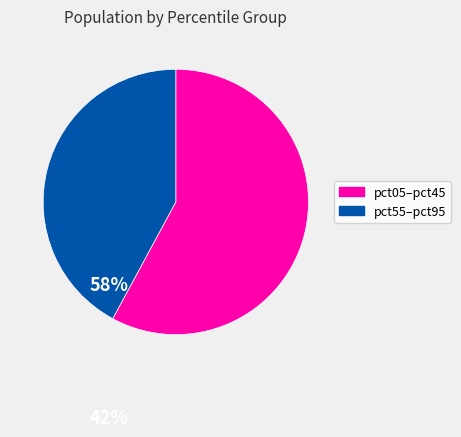

Is there a majority slice in this chart?

Yes